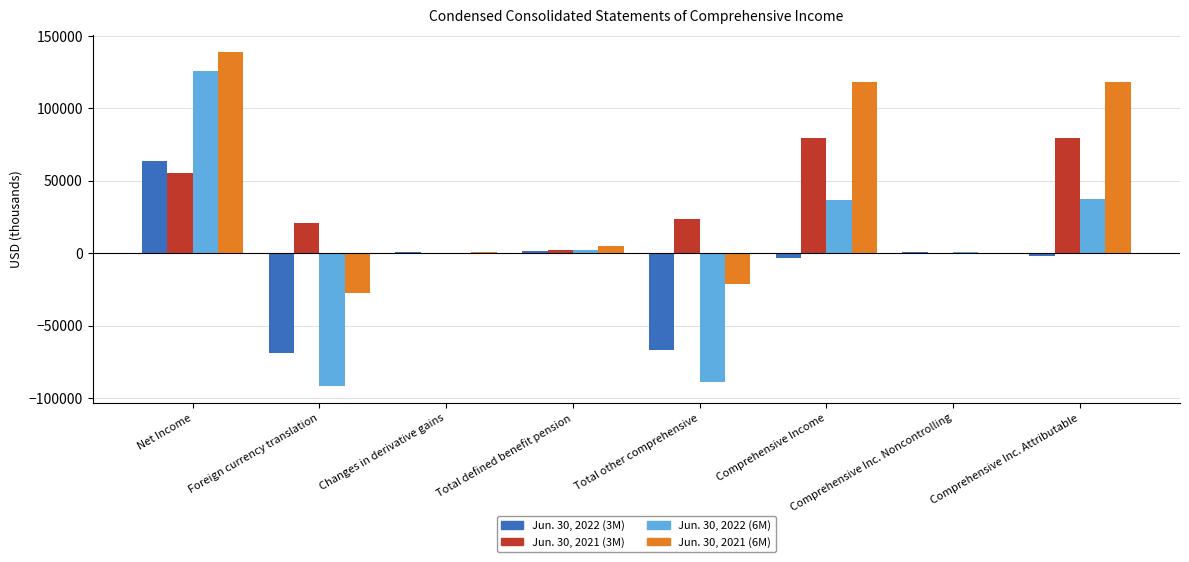

The value of Jun. 30, 2021 (6M) at Foreign currency translation is -11770. True or false?

False